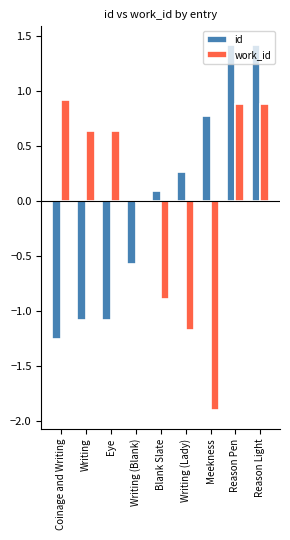

Where does the work_id series first go above 0?

Coinage and Writing